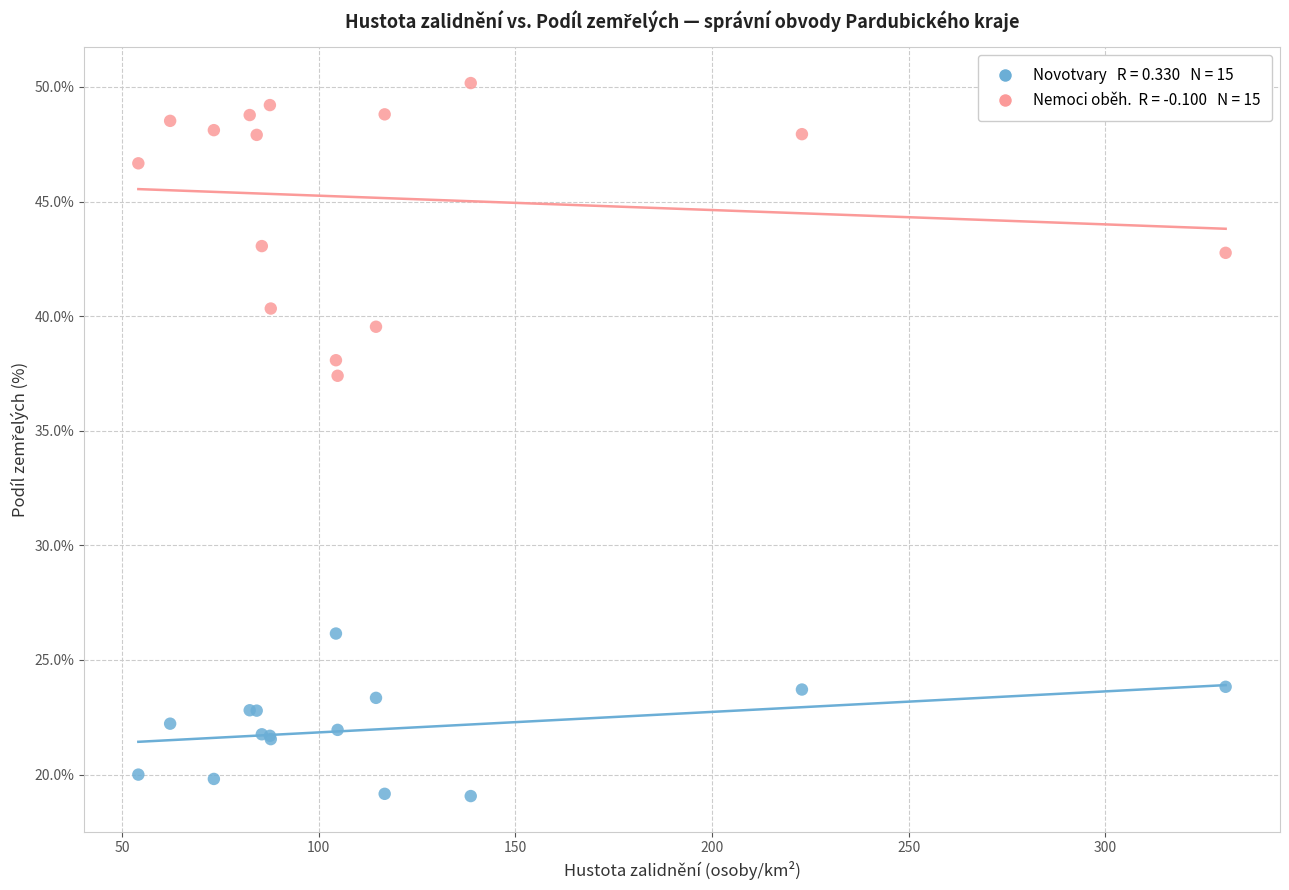

Across all series, what Y value is closest to 34?

37.4